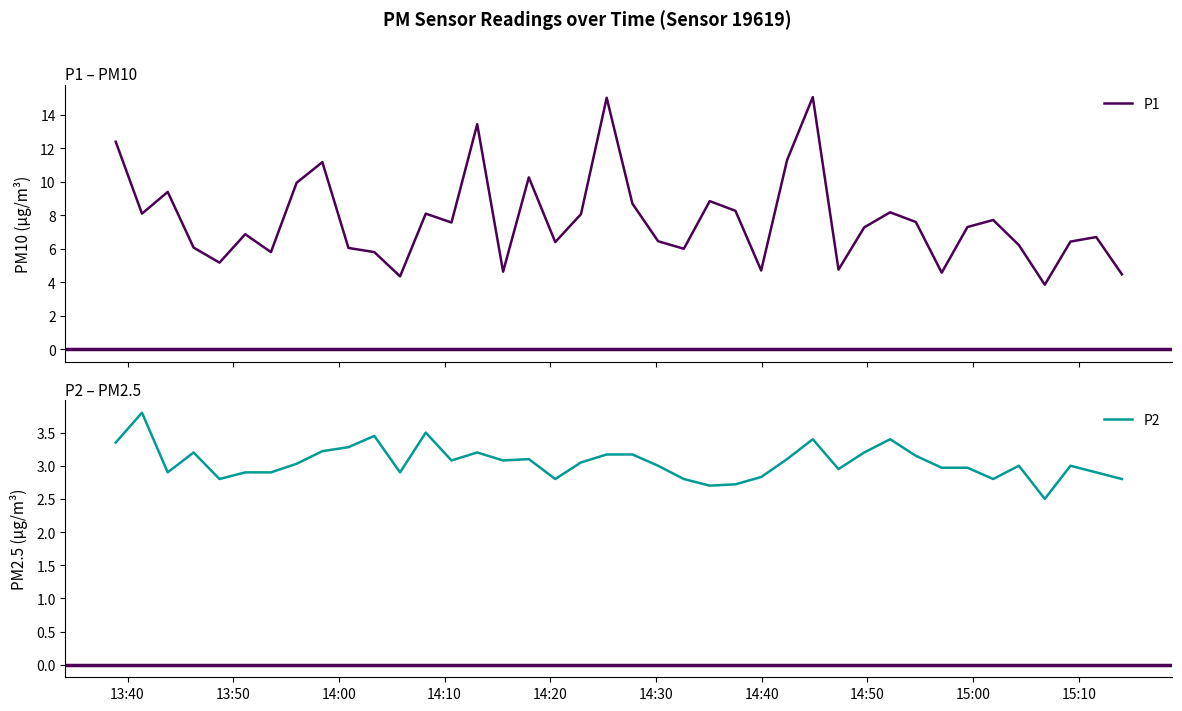

How many data points in P2 are above 3?

20